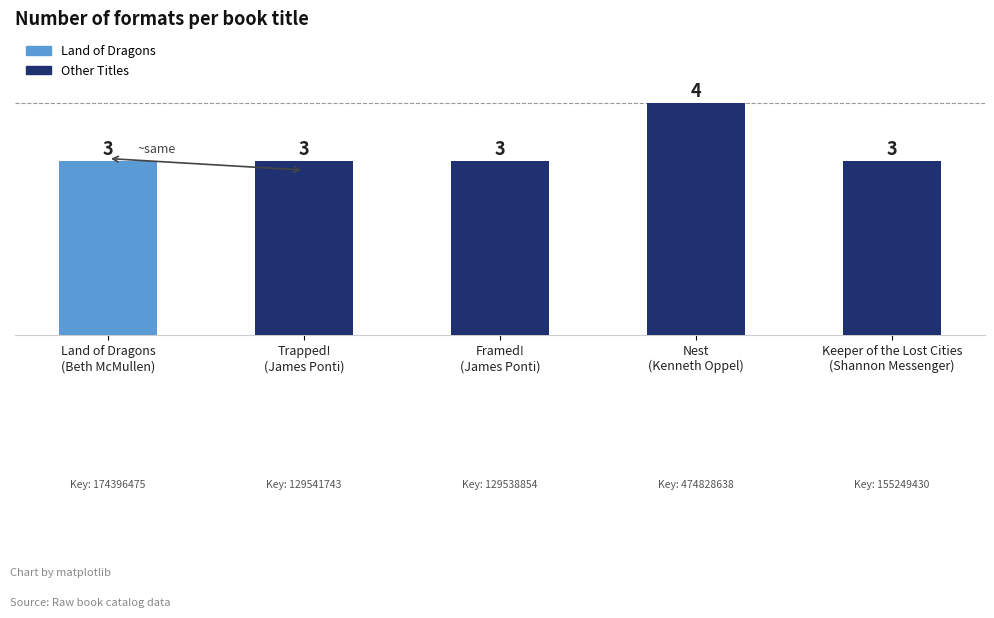

What is the maximum value shown in the chart?

4